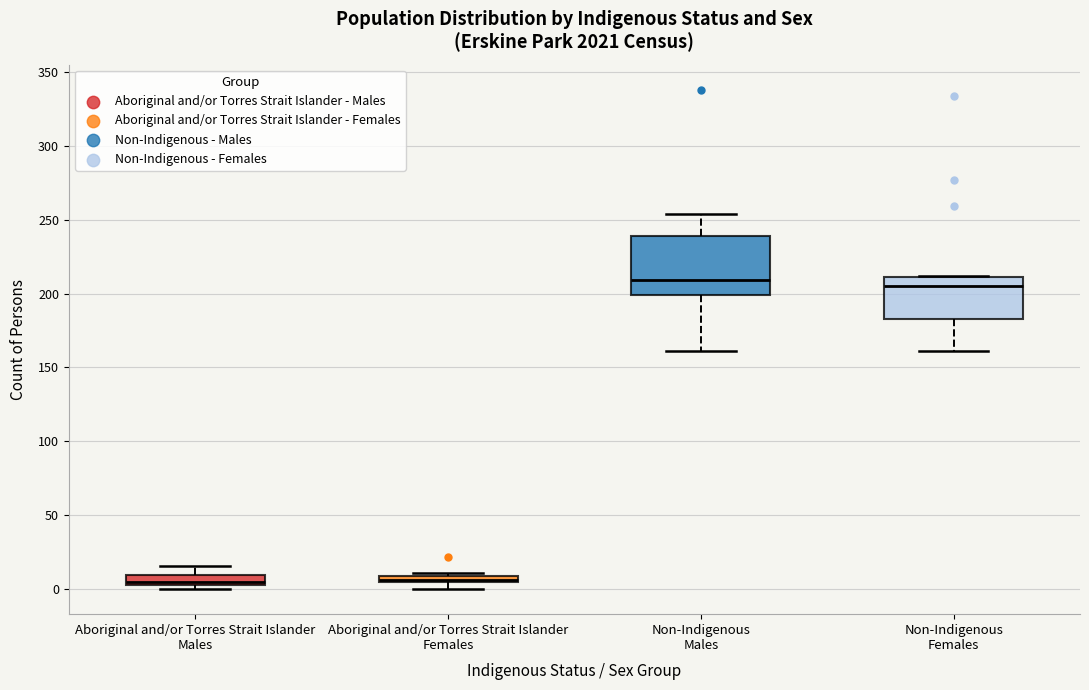

Comparing the boxes themselves (not the whiskers), which one is the tallest?

Non-Indigenous Males